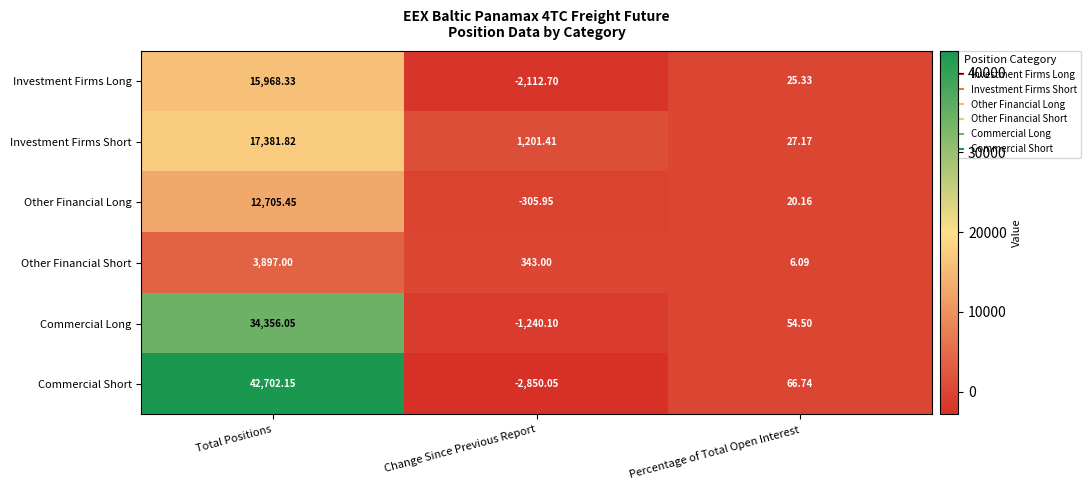

Which label corresponds to the largest value in the chart?

Total Positions